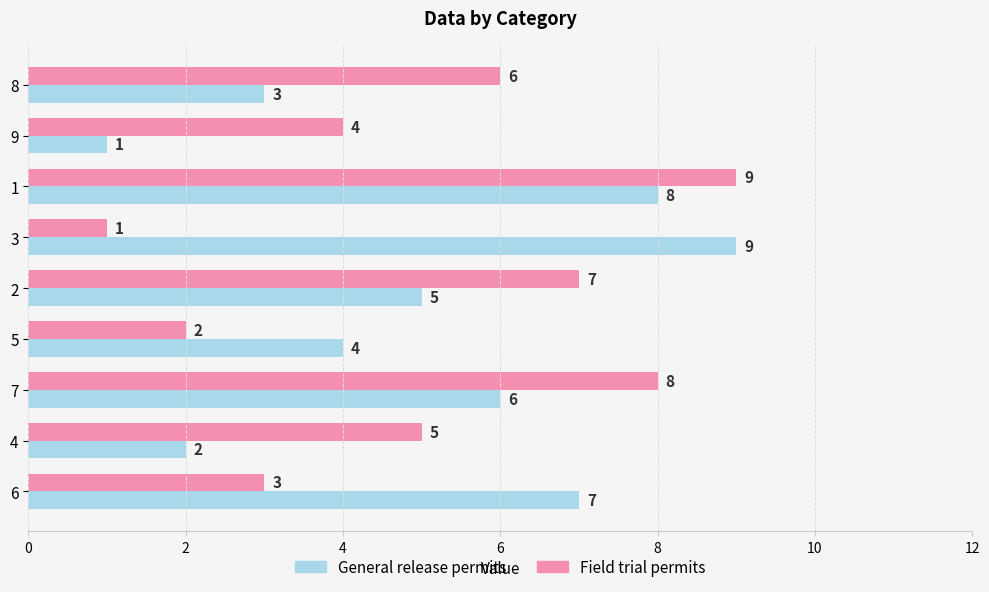

How many Field trial permits values are between 3 and 7?

5